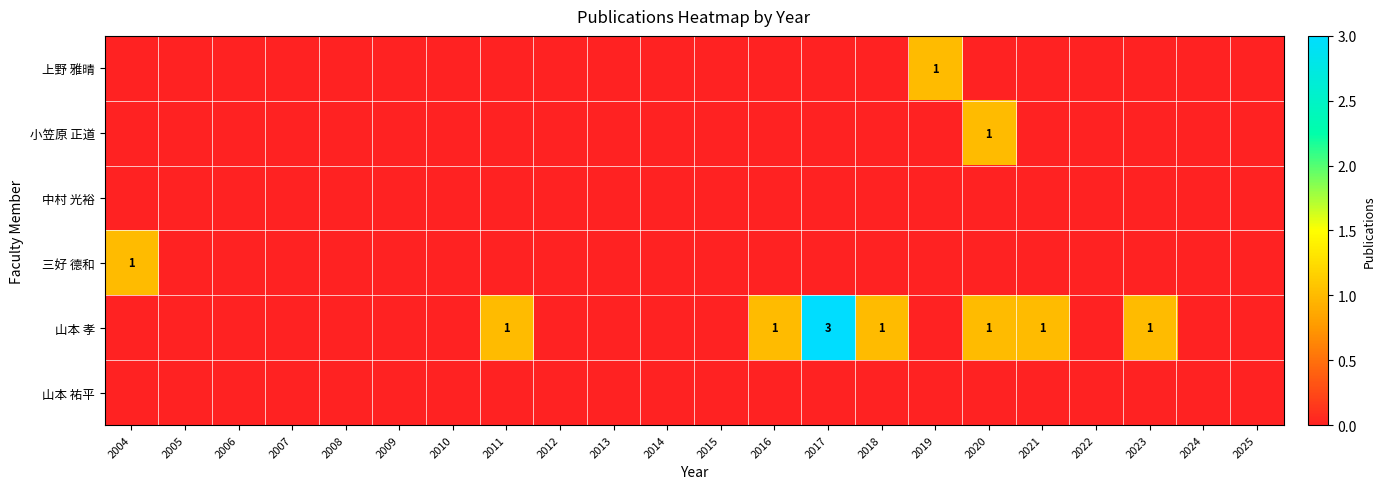

The 山本 孝 series shows 3 at 2017. True or false?

True